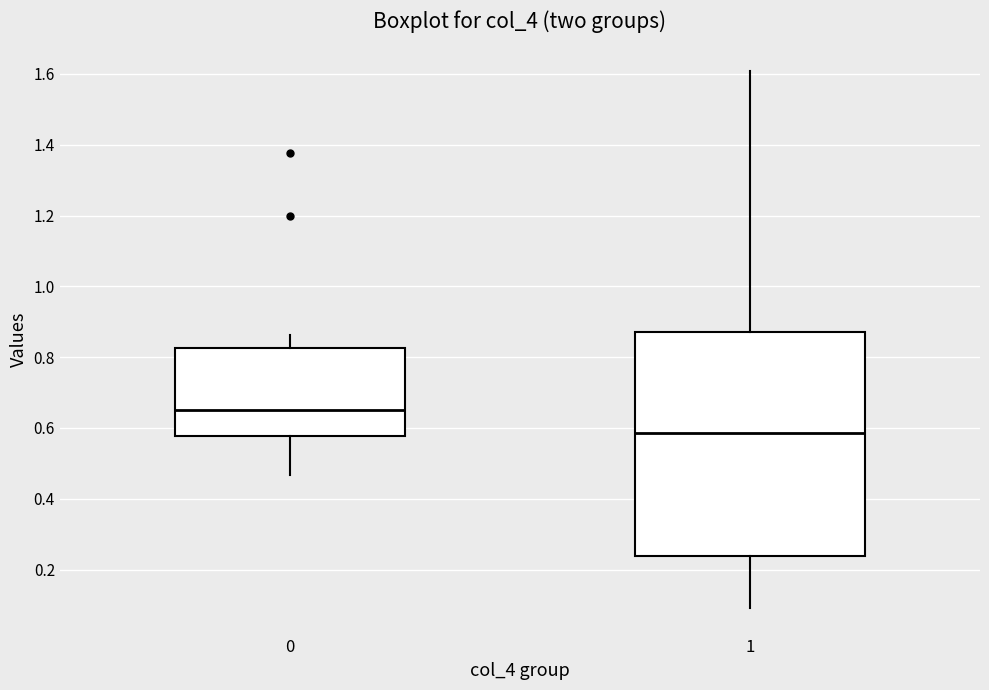

Reading left to right, transcribe this box plot: for each box, give where its median line is, the range the box spans, and where its two whiskers end, as read against the y-axis. The values are not printed on the chart, so give them approximately, as read against the axis.

0: median 0.66, box 0.58 to 0.82, whiskers 0.46 to 0.86
1: median 0.58, box 0.24 to 0.88, whiskers 0.10 to 1.60